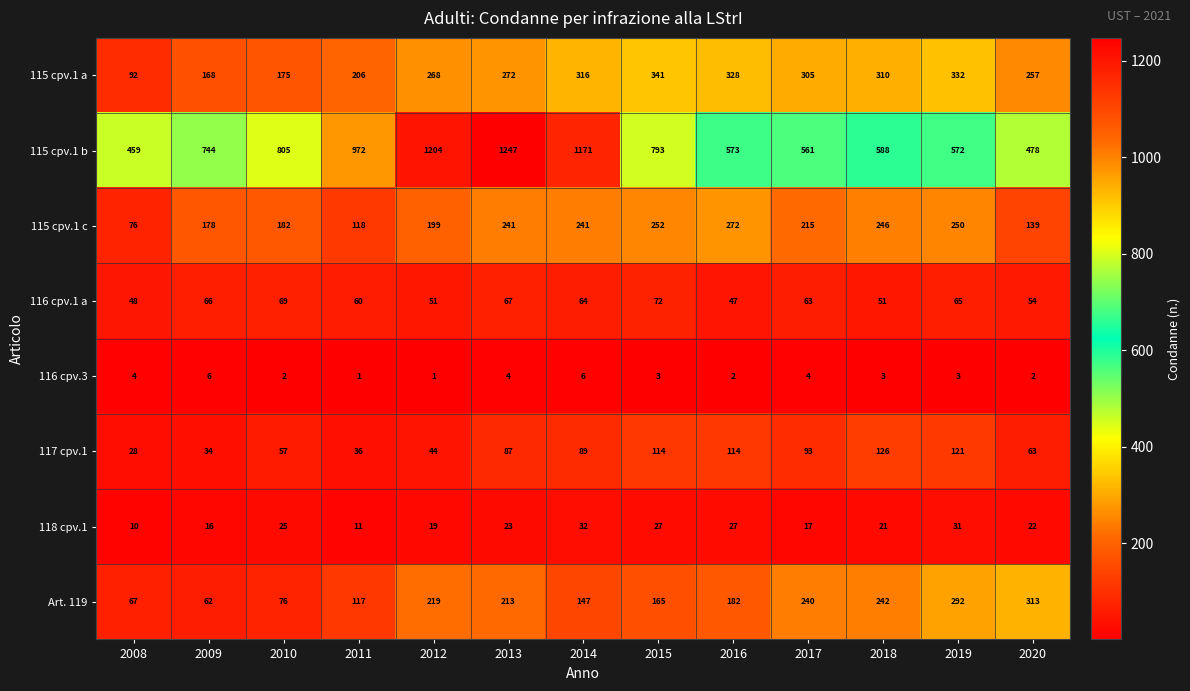

List the series in order of their peak value, highest first.

115 cpv.1 b, 115 cpv.1 a, Art. 119, 115 cpv.1 c, 117 cpv.1, 116 cpv.1 a, 118 cpv.1, 116 cpv.3